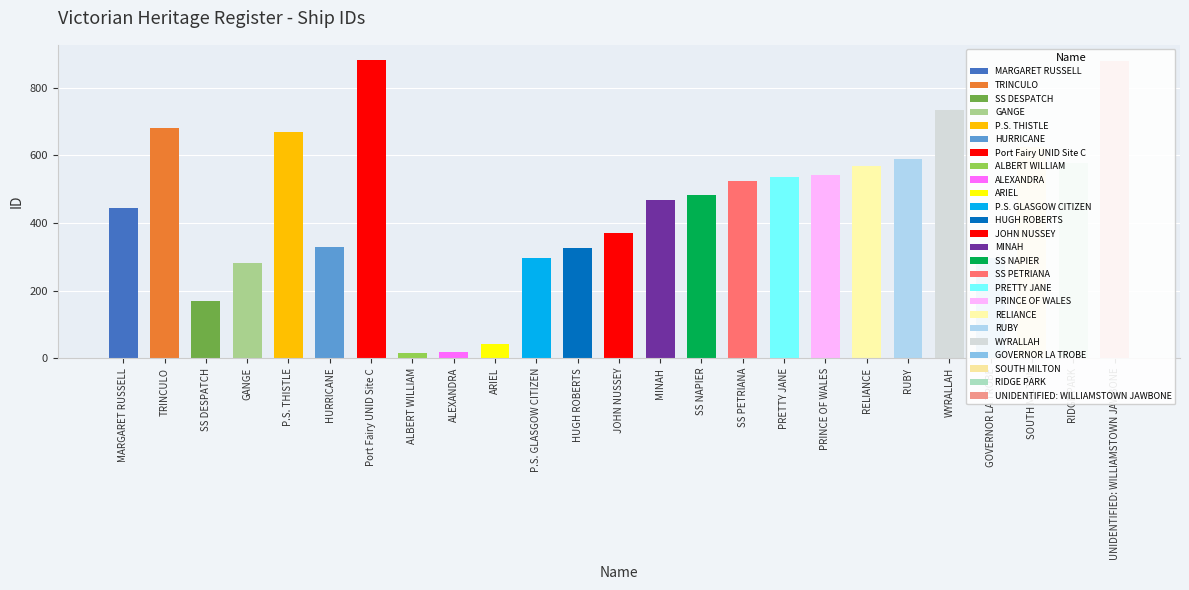

Count the number of categories in the chart.

25